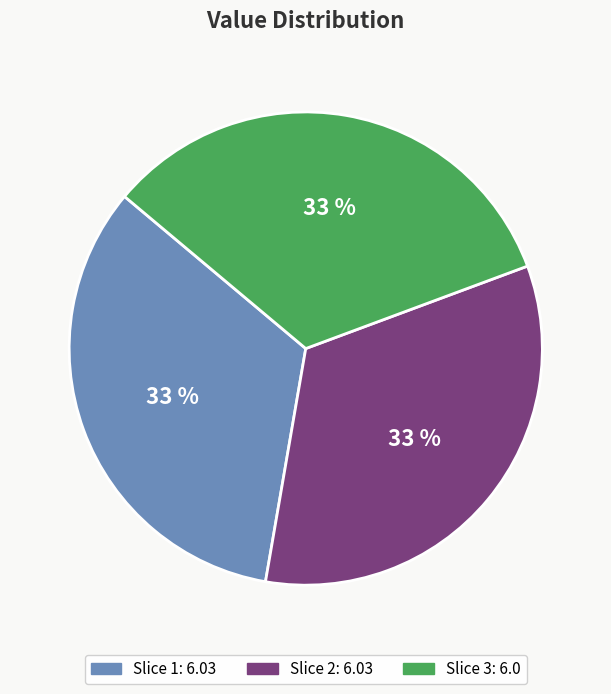

Is there a majority slice in this chart?

No